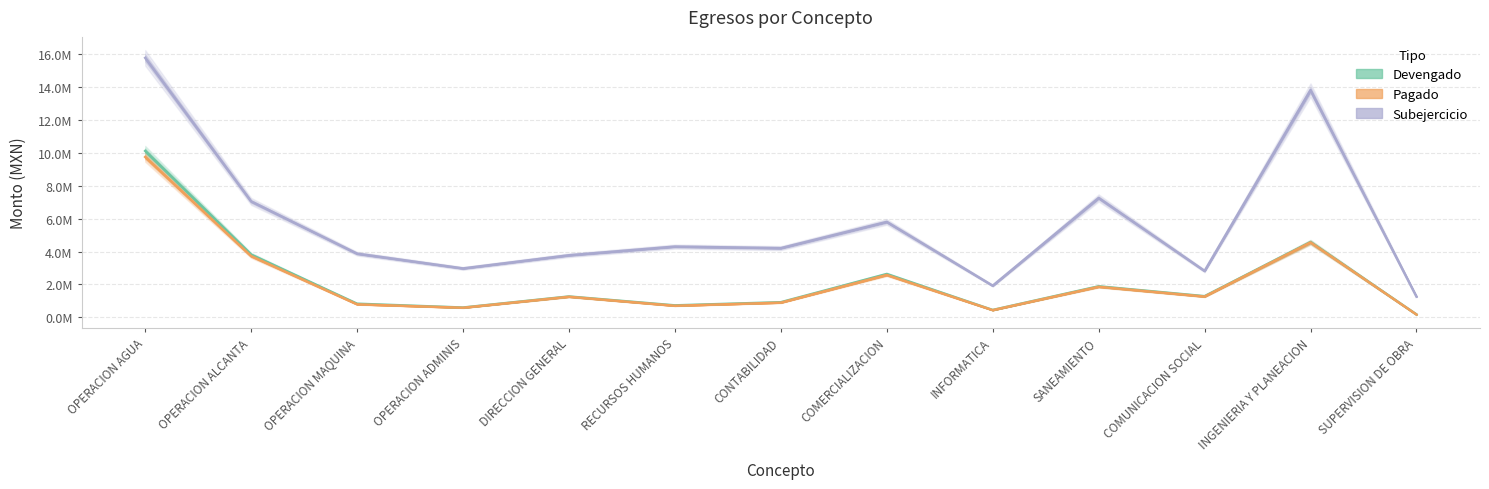

At which category does Subejercicio reach its first local valley?

OPERACION ADMINIS